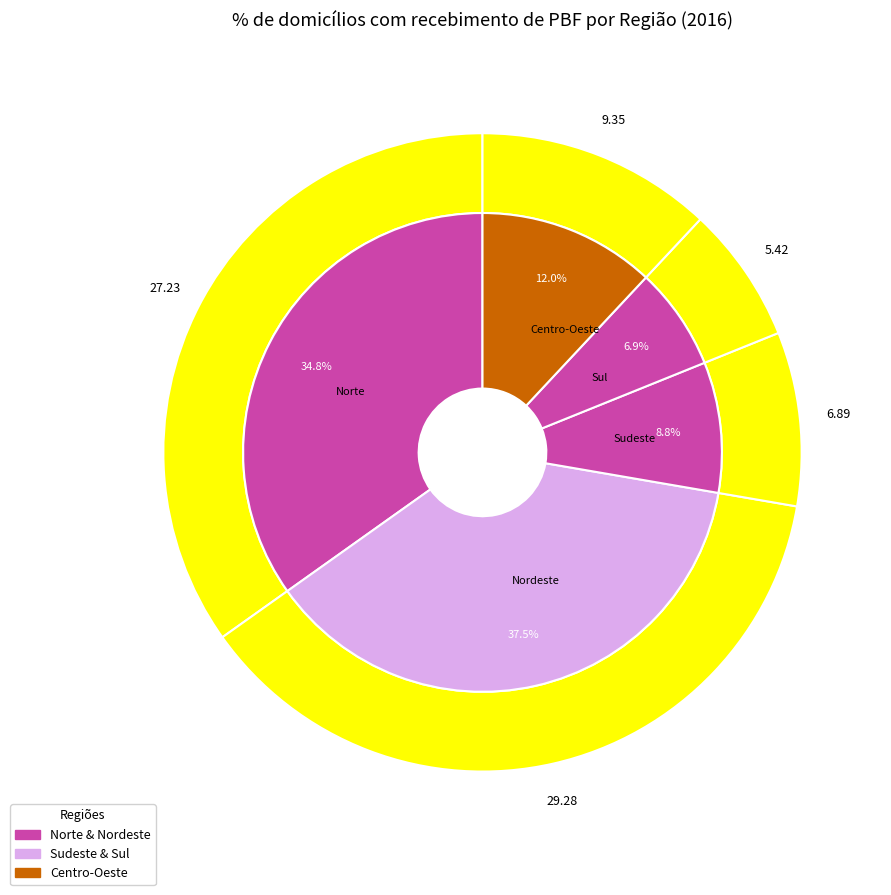

To the nearest percent, what is the combined percentage of Sudeste and Centro-Oeste?

21%